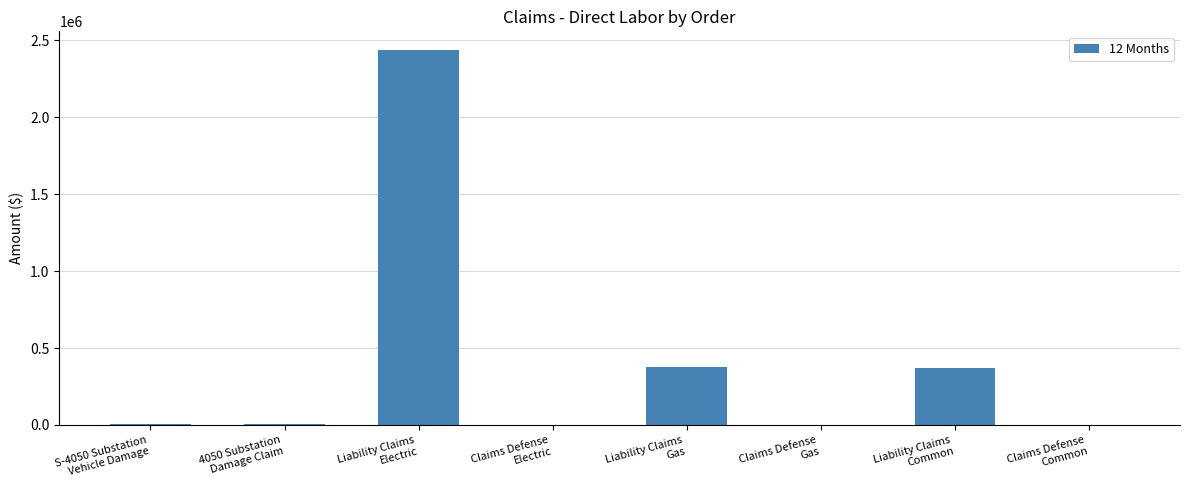

What is the average value?

400020.2